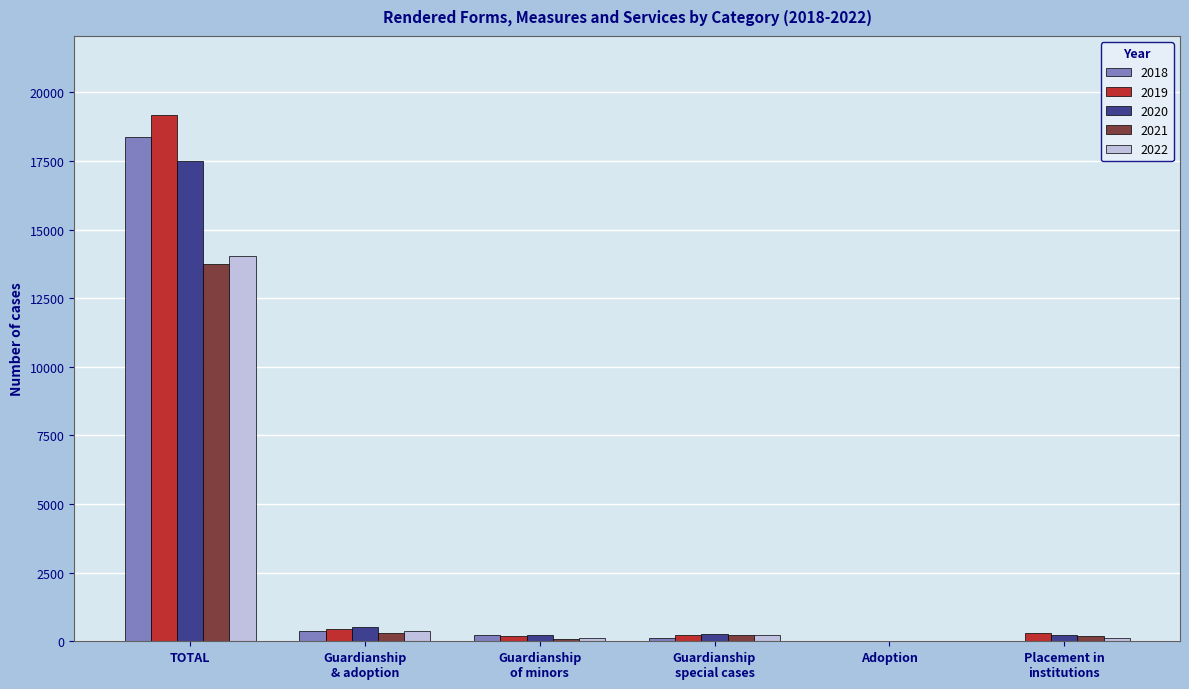

At which category is the sum across all series the highest?

TOTAL